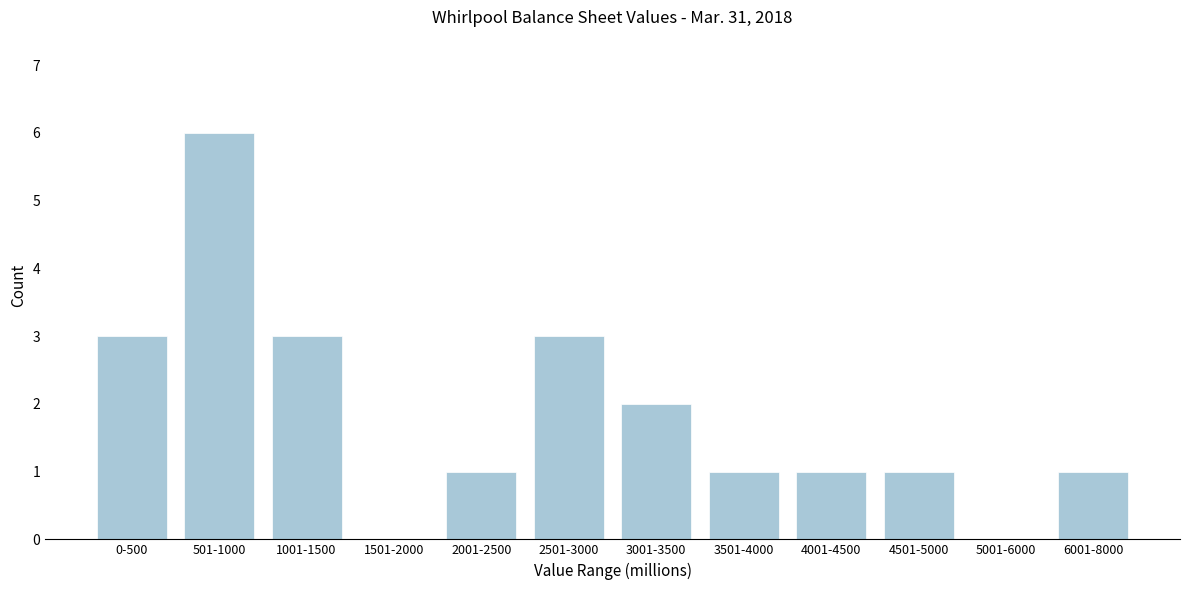

Reading right to left, extract all data points from this chart.

6001-8000=1	5001-6000=0	4501-5000=1	4001-4500=1	3501-4000=1	3001-3500=2	2501-3000=3	2001-2500=1	1501-2000=0	1001-1500=3	501-1000=6	0-500=3